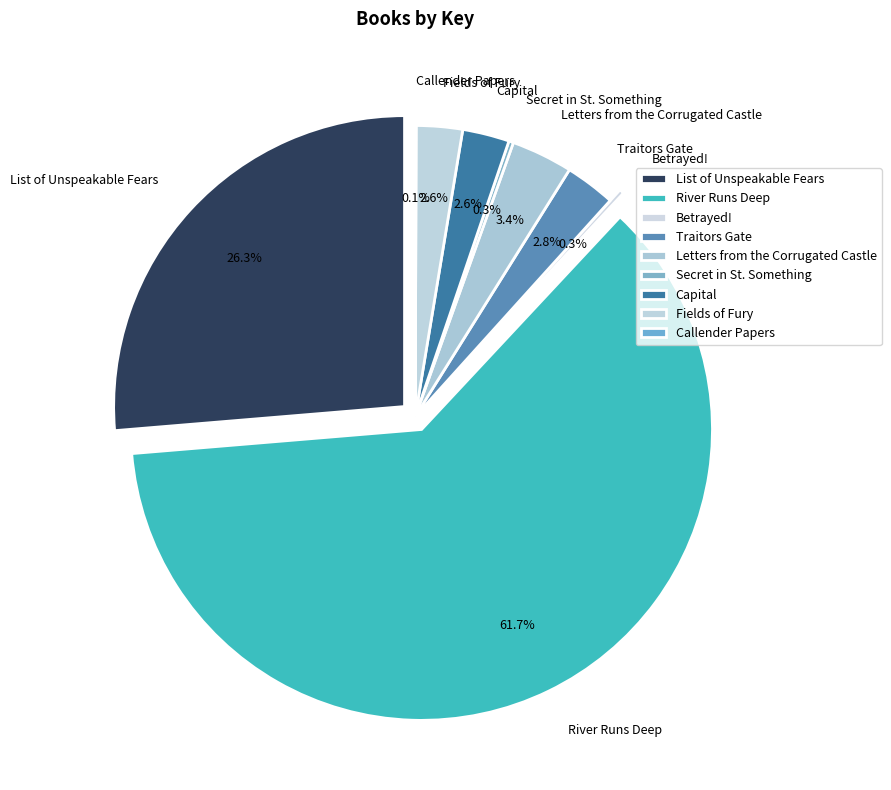

What is the majority slice?

River Runs Deep